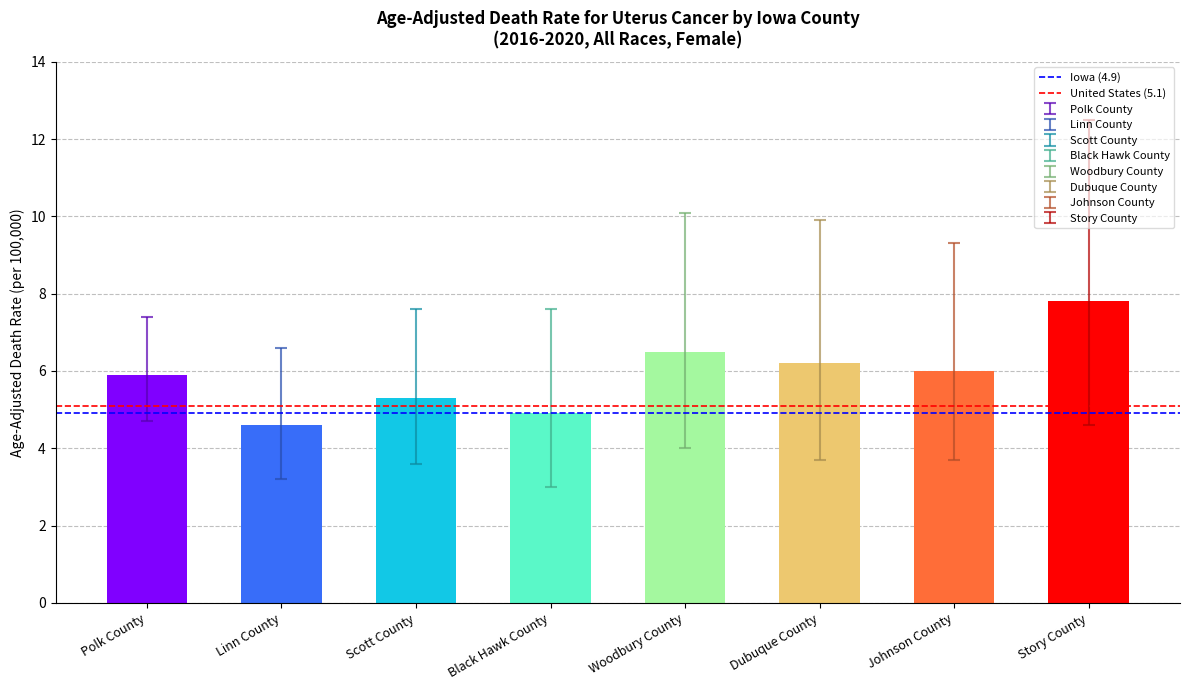

Reading left to right, list all the values displayed in this chart.

Polk County=5.9	Linn County=4.6	Scott County=5.3	Black Hawk County=4.9	Woodbury County=6.5	Dubuque County=6.2	Johnson County=6.0	Story County=7.8